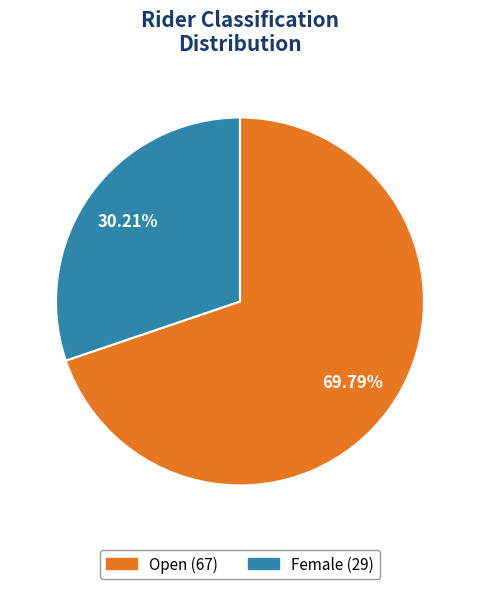

To the nearest percent, what percentage of the pie is Open?

70%